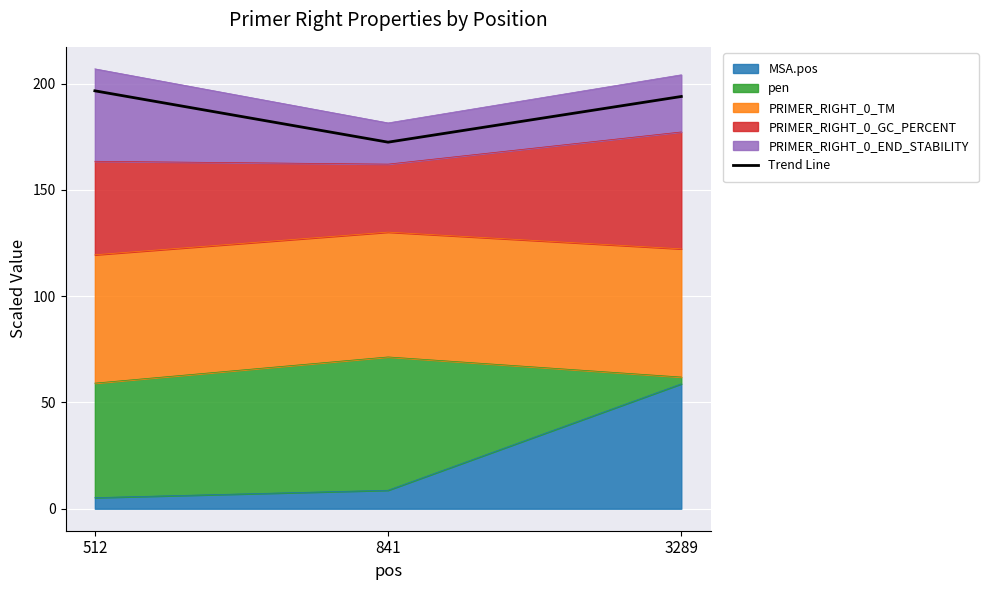

What is the difference between the second highest and minimum values?

21.5